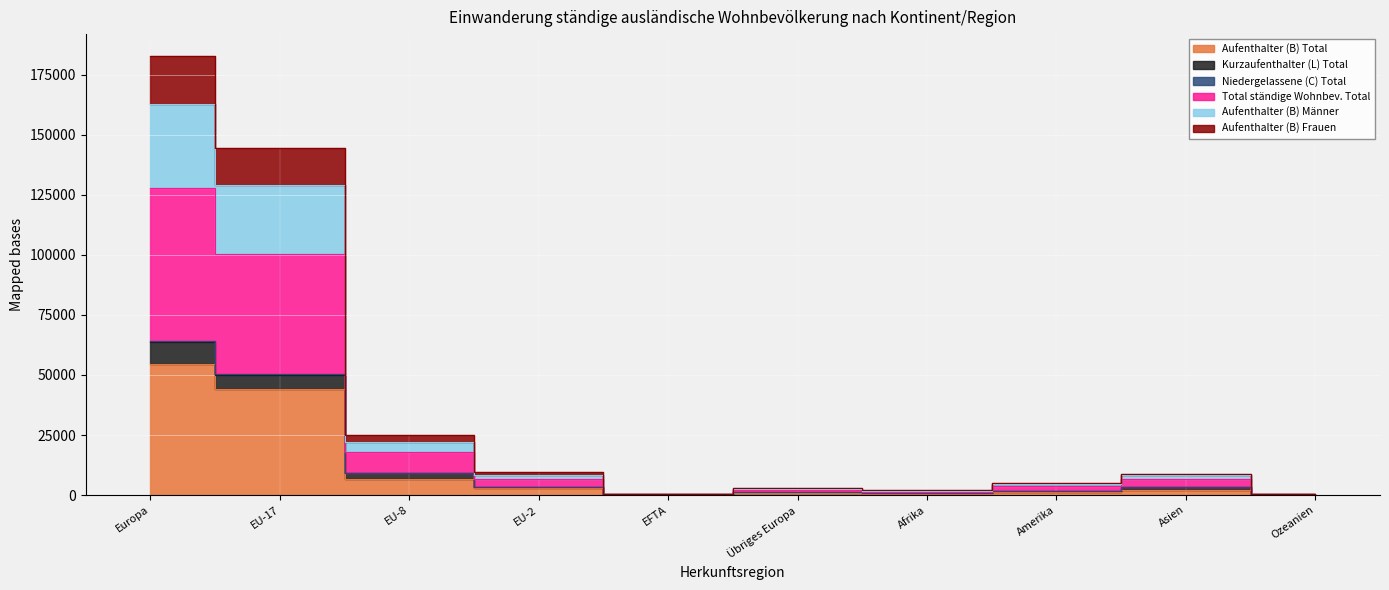

True or false: Aufenthalter (B) Total and Niedergelassene (C) Total intersect in this chart.

False